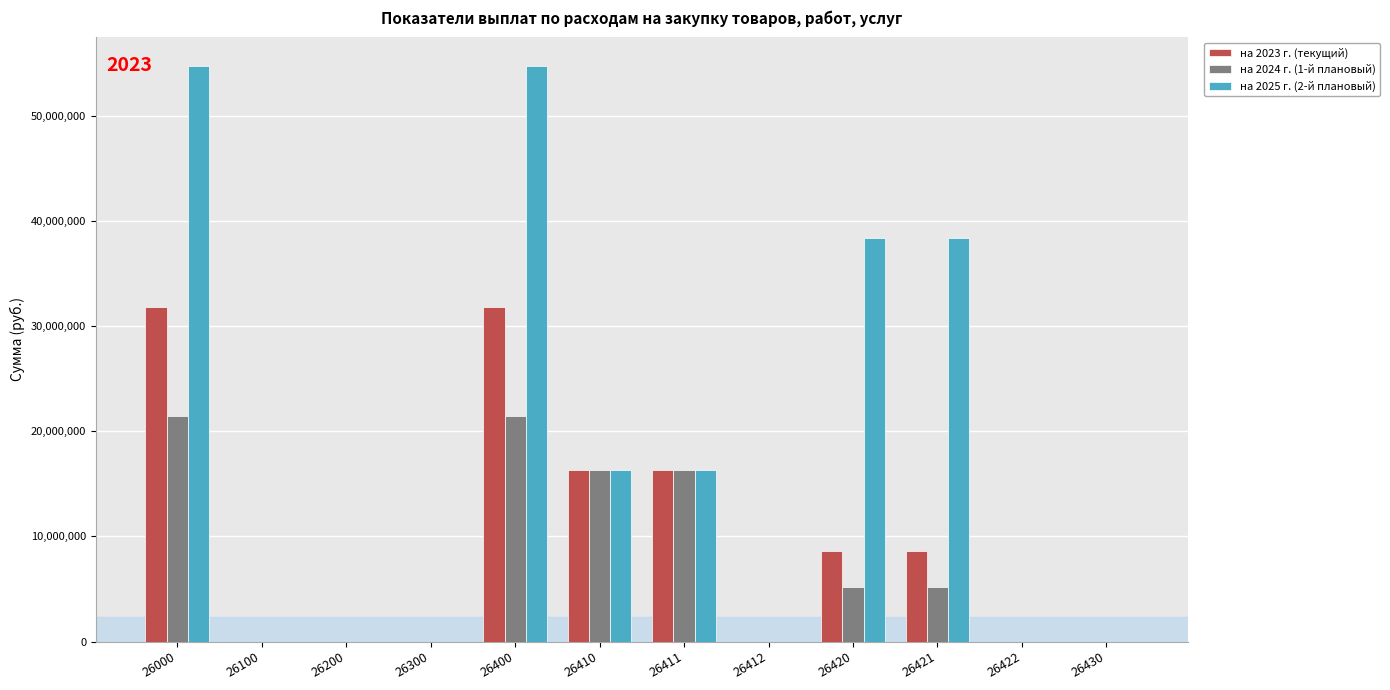

Which series has the widest spread of values?

на 2025 г. (2-й плановый)